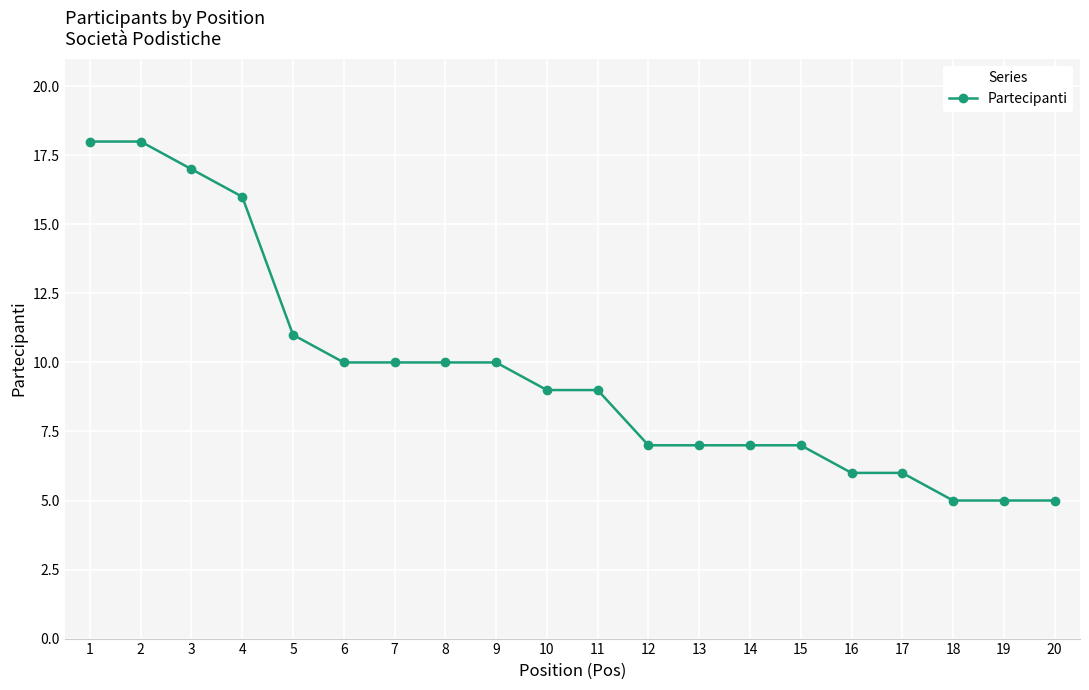

What is the ratio of the value at 15 to the value at 14?

1.0